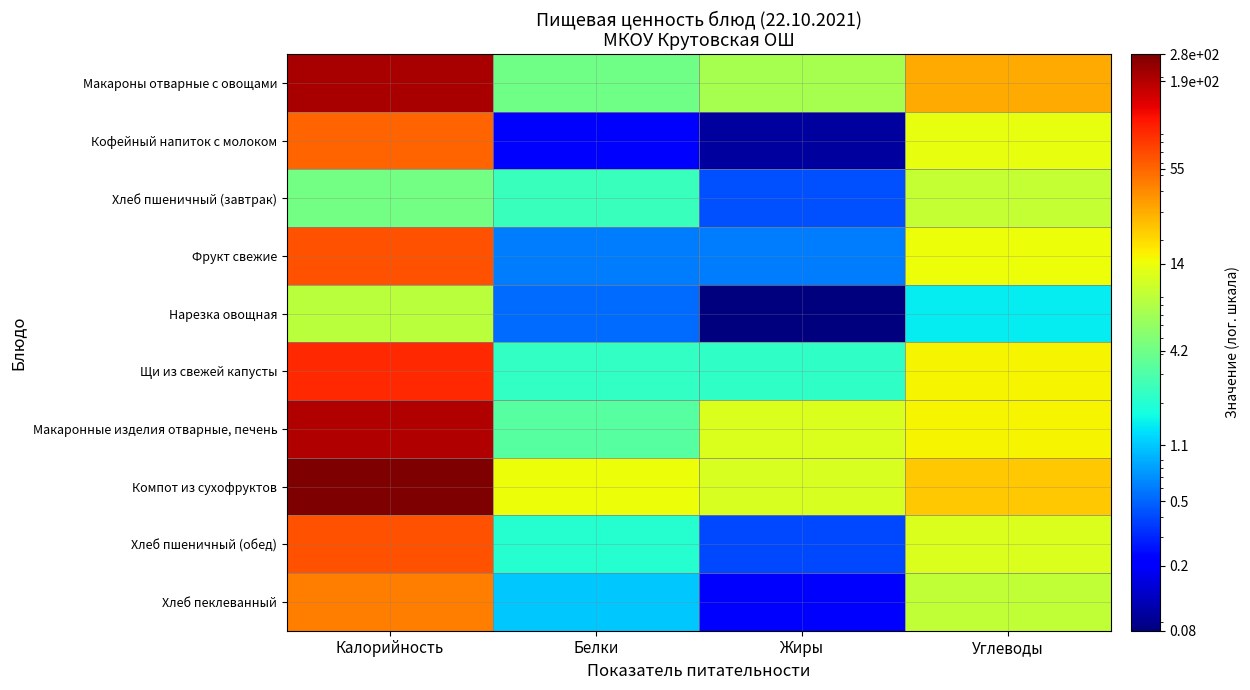

Reading right to left, list all the values displayed in this chart.

Макароны отварные с овощами: Углеводы=30.5	Жиры=7.2	Белки=4.2	Калорийность=205.1
Кофейный напиток с молоком: Углеводы=13.9	Жиры=0.1	Белки=0.2	Калорийность=55.0
Хлеб пшеничный (завтрак): Углеводы=9.7	Жиры=0.4	Белки=2.5	Калорийность=4.3
Фрукт свежие: Углеводы=14.7	Жиры=0.6	Белки=0.6	Калорийность=66.0
Нарезка овощная: Углеводы=1.5	Жиры=0.1	Белки=0.5	Калорийность=8.8
Щи из свежей капусты: Углеводы=16.1	Жиры=2.2	Белки=2.3	Калорийность=94.0
Макаронные изделия отварные, печень: Углеводы=16.1	Жиры=12.2	Белки=3.3	Калорийность=190.0
Компот из сухофруктов: Углеводы=23.3	Жиры=11.6	Белки=14.4	Калорийность=278.4
Хлеб пшеничный (обед): Углеводы=12.1	Жиры=0.4	Белки=2.0	Калорийность=65.0
Хлеб пеклеванный: Углеводы=9.4	Жиры=0.2	Белки=1.1	Калорийность=44.0